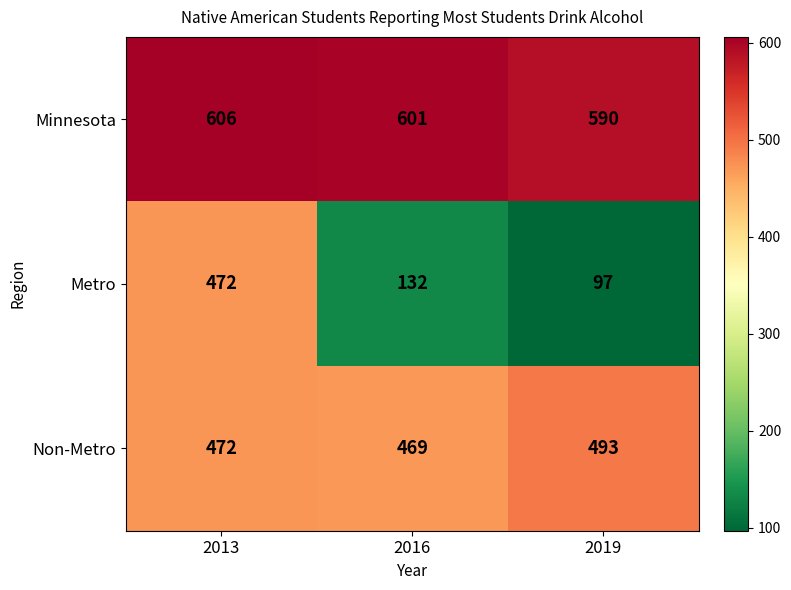

Reading left to right, list all the values displayed in this chart.

Minnesota: 606	601	590
Metro: 472	132	97
Non-Metro: 472	469	493